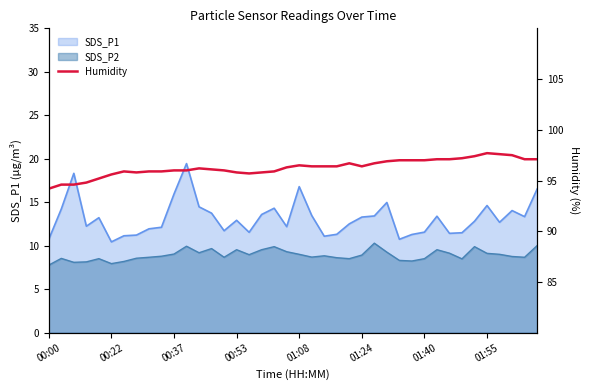

What is the change in value from 01:24 to 01:40?

+0.3